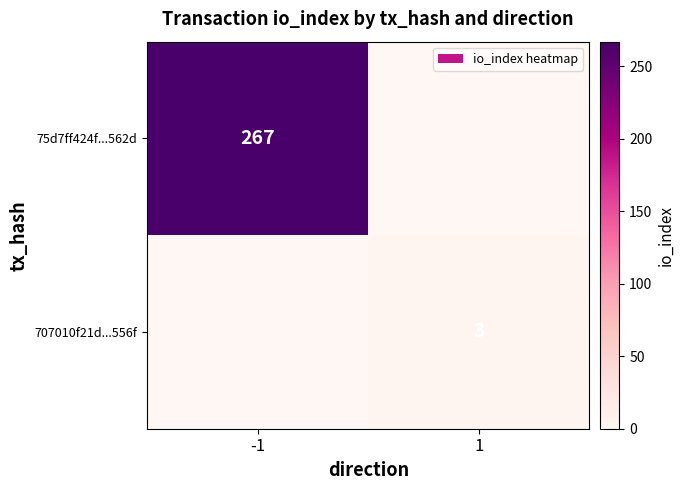

Is the value of 707010f21d...556f at 1 greater than the value of 75d7ff424f...562d at -1?

No